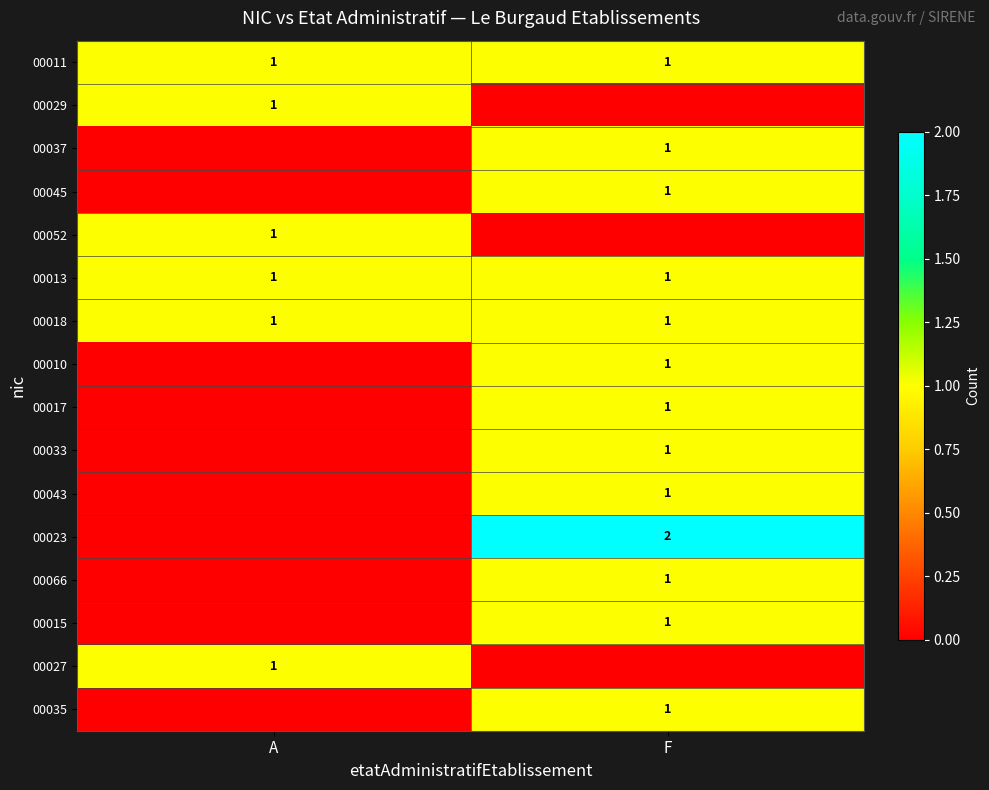

True or false: 00043 has a value of 2 at F.

False